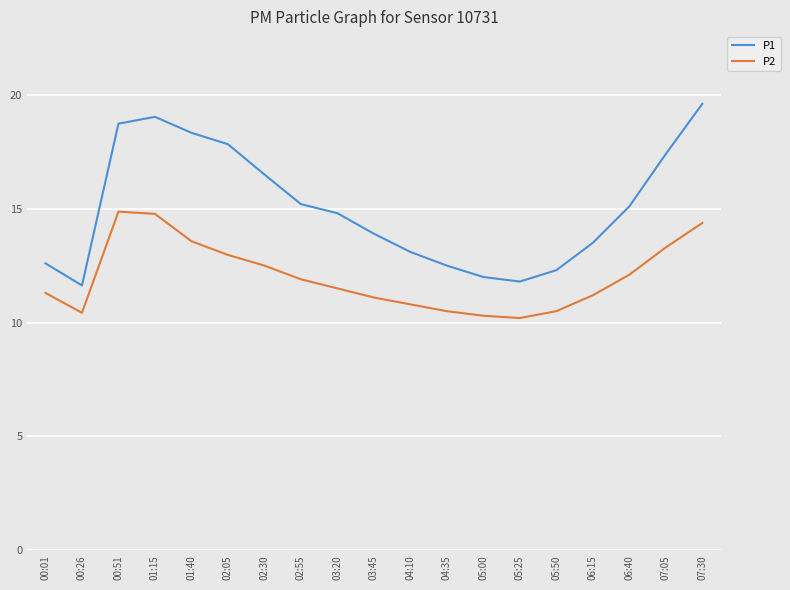

What is the difference between the highest and lowest values at 05:25?

1.6